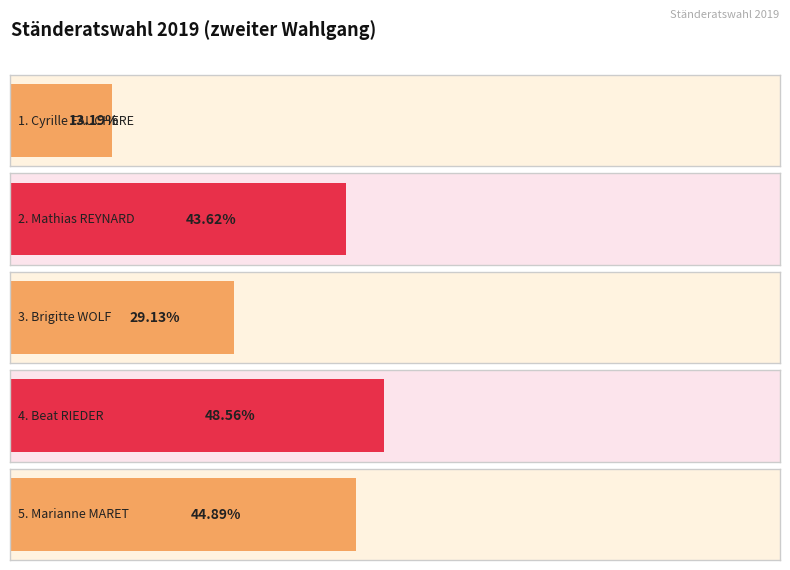

The Gültige Wahlzettel series shows 16363 at Monthey. True or false?

False